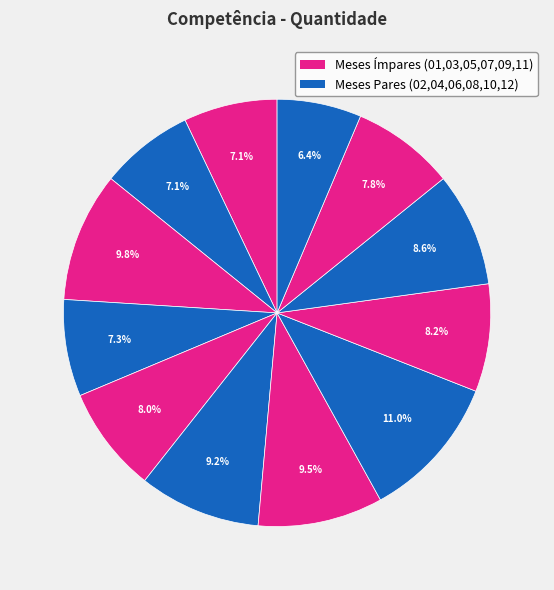

How many segments does this pie chart have?

12